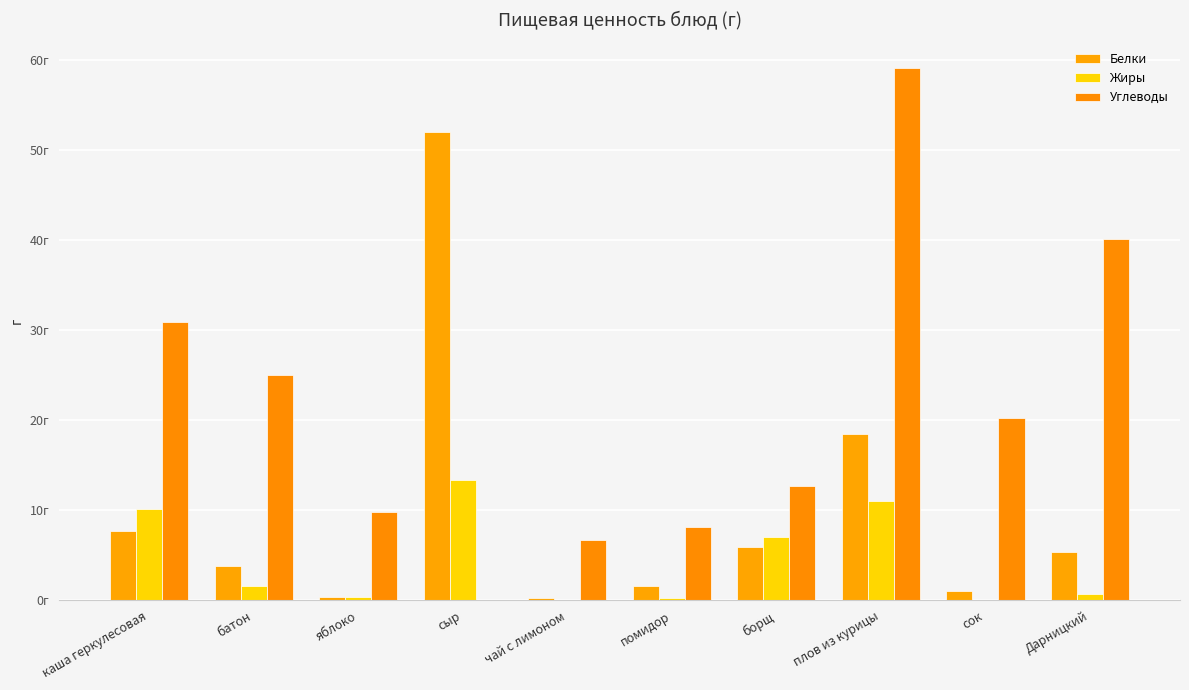

Reading left to right, transcribe all the data shown in this chart.

Белки: каша геркулесовая=7.7	батон=3.8	яблоко=0.4	сыр=52.0	чай с лимоном=0.3	помидор=1.6	борщ=5.9	плов из курицы=18.5	сок=1.0	Дарницкий=5.4
Жиры: каша геркулесовая=10.2	батон=1.6	яблоко=0.4	сыр=13.3	чай с лимоном=0.0	помидор=0.3	борщ=7.1	плов из курицы=11.0	сок=0.0	Дарницкий=0.7
Углеводы: каша геркулесовая=30.9	батон=25.0	яблоко=9.8	сыр=0.0	чай с лимоном=6.7	помидор=8.1	борщ=12.7	плов из курицы=59.0	сок=20.2	Дарницкий=40.0